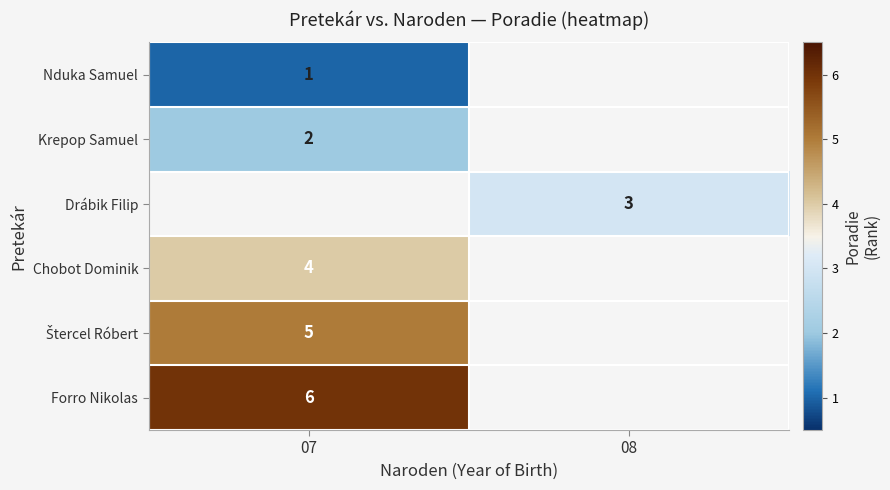

Is it true that Forro Nikolas equals 6 at 07?

True